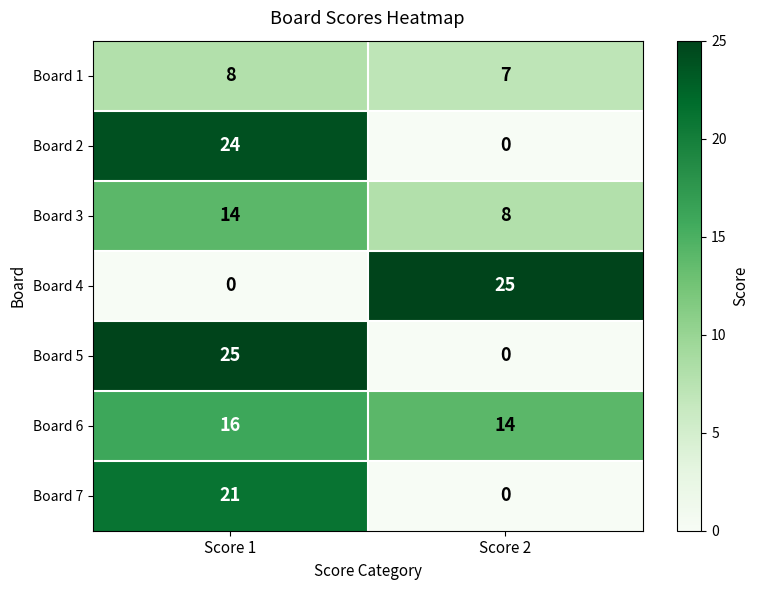

Which category has the lowest value in the Board 6 series?

Score 2